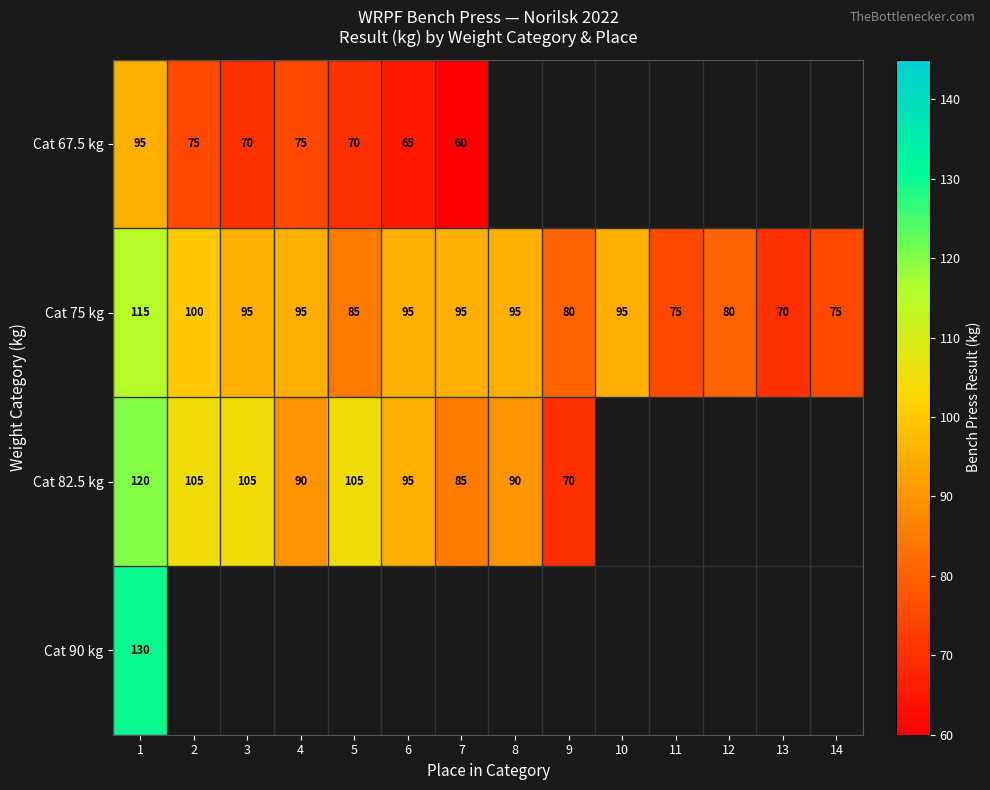

What is the difference between the highest and lowest values at 1?

35